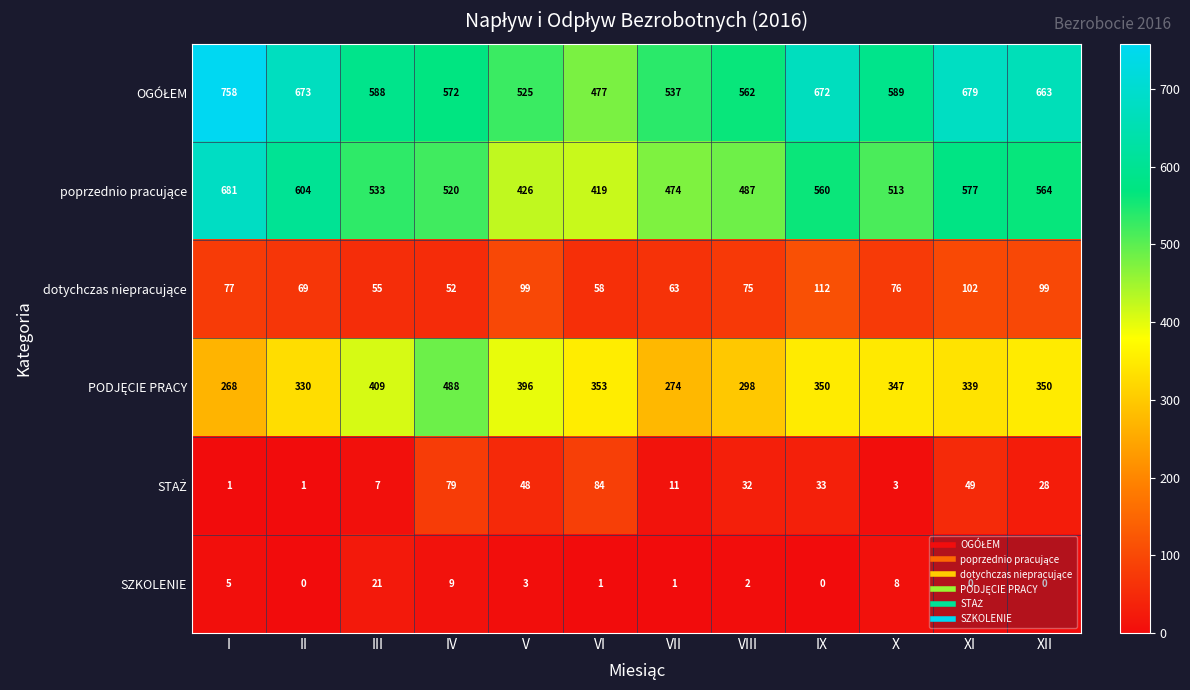

What is the difference between the highest and lowest values at X?

586